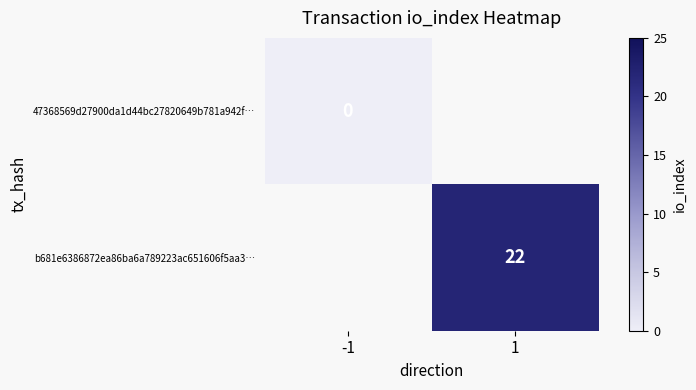

Is it true that b681e6386872ea86ba6a789223ac651606f5aa3… equals 22 at 1?

True